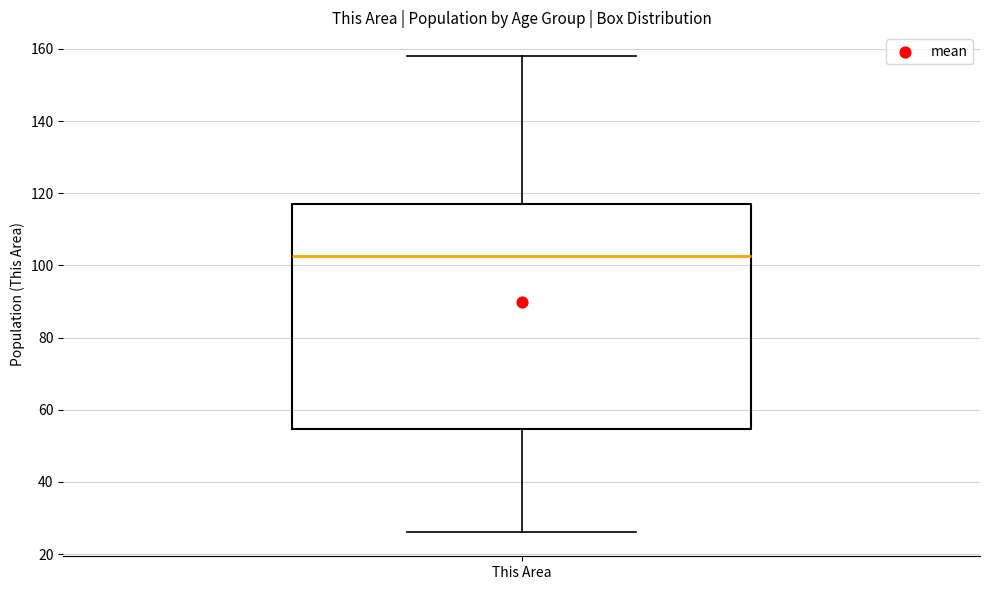

Transcribe this box plot: give where the median line is, the range the box spans, and where the two whiskers end, as read against the y-axis. The values are not printed on the chart, so give them approximately, as read against the axis.

median 102, box 54 to 118, whiskers 26 to 158